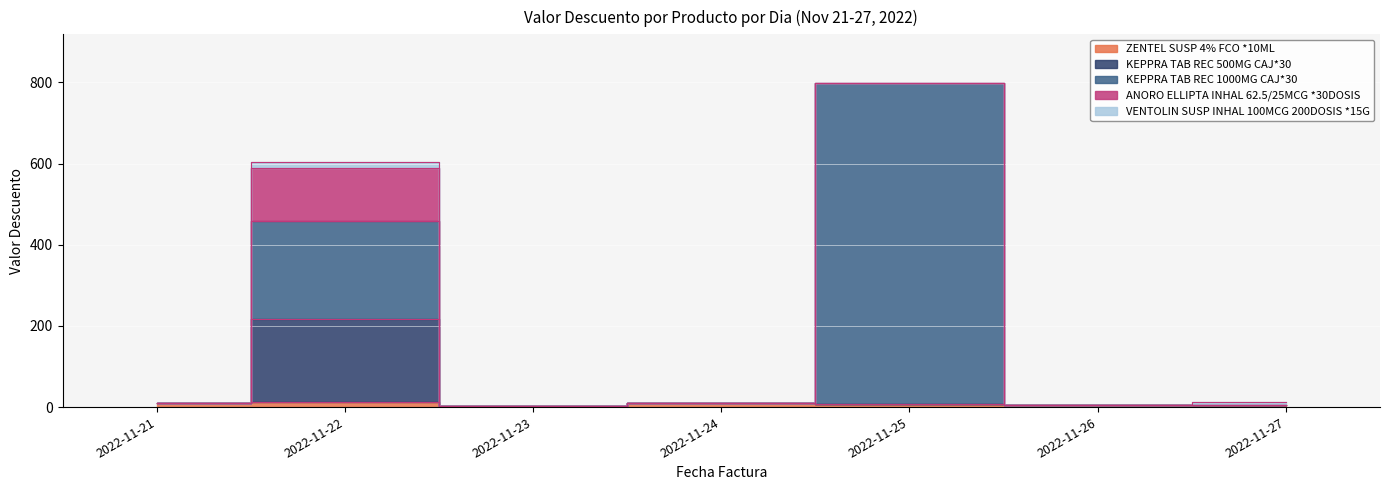

True or false: ANORO ELLIPTA INHAL 62.5/25MCG *30DOSIS and VENTOLIN SUSP INHAL 100MCG 200DOSIS *15G cross at least once.

False